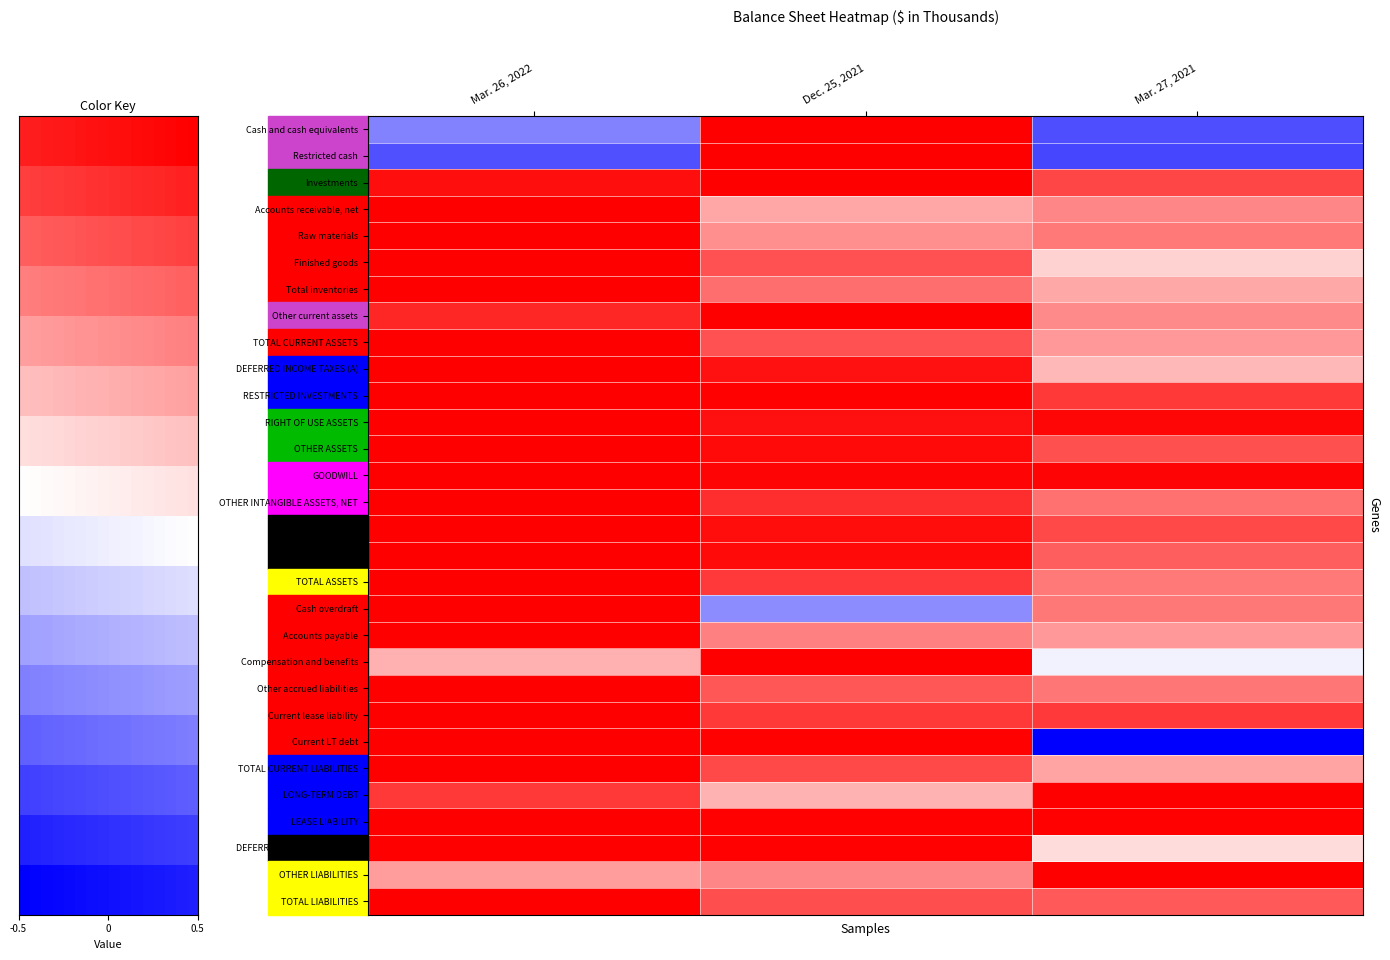

Reading left to right, transcribe all the data shown in this chart.

Cash and cash equivalents: Mar. 26, 2022=0.3	Dec. 25, 2021=1.0	Mar. 27, 2021=0.2
Restricted cash: Mar. 26, 2022=0.2	Dec. 25, 2021=1.0	Mar. 27, 2021=0.1
Investments: Mar. 26, 2022=1.0	Dec. 25, 2021=1.0	Mar. 27, 2021=0.9
Accounts receivable, net: Mar. 26, 2022=1.0	Dec. 25, 2021=0.7	Mar. 27, 2021=0.7
Raw materials: Mar. 26, 2022=1.0	Dec. 25, 2021=0.7	Mar. 27, 2021=0.8
Finished goods: Mar. 26, 2022=1.0	Dec. 25, 2021=0.8	Mar. 27, 2021=0.6
Total inventories: Mar. 26, 2022=1.0	Dec. 25, 2021=0.8	Mar. 27, 2021=0.7
Other current assets: Mar. 26, 2022=0.9	Dec. 25, 2021=1.0	Mar. 27, 2021=0.7
TOTAL CURRENT ASSETS: Mar. 26, 2022=1.0	Dec. 25, 2021=0.8	Mar. 27, 2021=0.7
DEFERRED INCOME TAXES (A): Mar. 26, 2022=1.0	Dec. 25, 2021=1.0	Mar. 27, 2021=0.6
RESTRICTED INVESTMENTS: Mar. 26, 2022=1.0	Dec. 25, 2021=1.0	Mar. 27, 2021=0.9
RIGHT OF USE ASSETS: Mar. 26, 2022=1.0	Dec. 25, 2021=1.0	Mar. 27, 2021=1.0
OTHER ASSETS: Mar. 26, 2022=1.0	Dec. 25, 2021=1.0	Mar. 27, 2021=0.8
GOODWILL: Mar. 26, 2022=1.0	Dec. 25, 2021=1.0	Mar. 27, 2021=1.0
OTHER INTANGIBLE ASSETS, NET: Mar. 26, 2022=1.0	Dec. 25, 2021=0.9	Mar. 27, 2021=0.8
PPE GROSS: Mar. 26, 2022=1.0	Dec. 25, 2021=1.0	Mar. 27, 2021=0.9
PPE NET: Mar. 26, 2022=1.0	Dec. 25, 2021=1.0	Mar. 27, 2021=0.8
TOTAL ASSETS: Mar. 26, 2022=1.0	Dec. 25, 2021=0.9	Mar. 27, 2021=0.8
Cash overdraft: Mar. 26, 2022=1.0	Dec. 25, 2021=0.3	Mar. 27, 2021=0.8
Accounts payable: Mar. 26, 2022=1.0	Dec. 25, 2021=0.7	Mar. 27, 2021=0.7
Compensation and benefits: Mar. 26, 2022=0.7	Dec. 25, 2021=1.0	Mar. 27, 2021=0.5
Other accrued liabilities: Mar. 26, 2022=1.0	Dec. 25, 2021=0.8	Mar. 27, 2021=0.8
Current lease liability: Mar. 26, 2022=1.0	Dec. 25, 2021=0.9	Mar. 27, 2021=0.9
Current LT debt: Mar. 26, 2022=1.0	Dec. 25, 2021=1.0	Mar. 27, 2021=0.0
TOTAL CURRENT LIABILITIES: Mar. 26, 2022=1.0	Dec. 25, 2021=0.9	Mar. 27, 2021=0.7
LONG-TERM DEBT: Mar. 26, 2022=0.9	Dec. 25, 2021=0.7	Mar. 27, 2021=1.0
LEASE LIABILITY: Mar. 26, 2022=1.0	Dec. 25, 2021=1.0	Mar. 27, 2021=1.0
DEFERRED INCOME TAXES (L): Mar. 26, 2022=1.0	Dec. 25, 2021=1.0	Mar. 27, 2021=0.6
OTHER LIABILITIES: Mar. 26, 2022=0.7	Dec. 25, 2021=0.7	Mar. 27, 2021=1.0
TOTAL LIABILITIES: Mar. 26, 2022=1.0	Dec. 25, 2021=0.8	Mar. 27, 2021=0.8